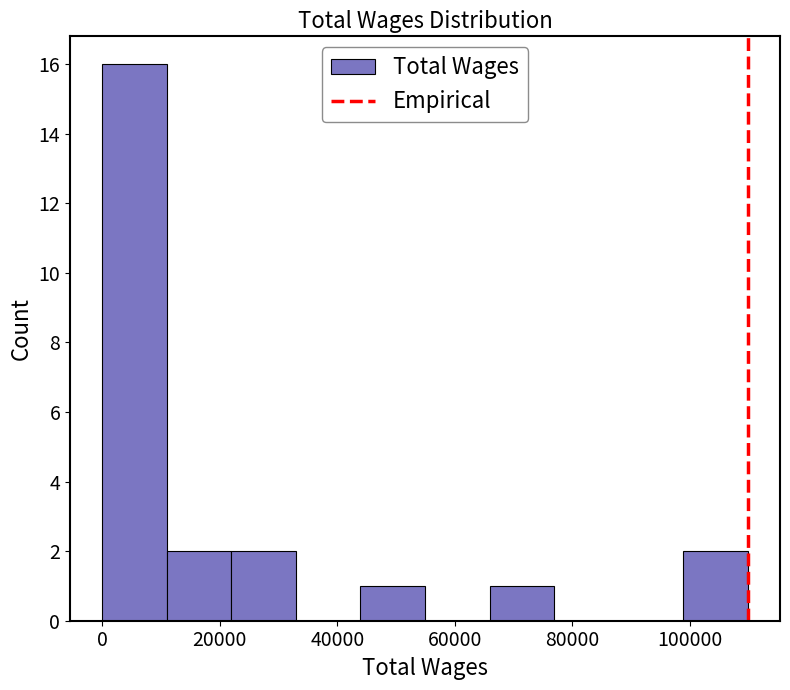

Reading left to right, list every bar in this chart as the range it spans on the x-axis followed by its height. Neither the bar edges nor the heights are printed on the chart, so give them approximately, as read against the axes.

0 to 10000: 16
10000 to 22000: 2
22000 to 32000: 2
32000 to 44000: 0
44000 to 54000: 1
54000 to 66000: 0
66000 to 76000: 1
76000 to 88000: 0
88000 to 98000: 0
98000 to 110000: 2